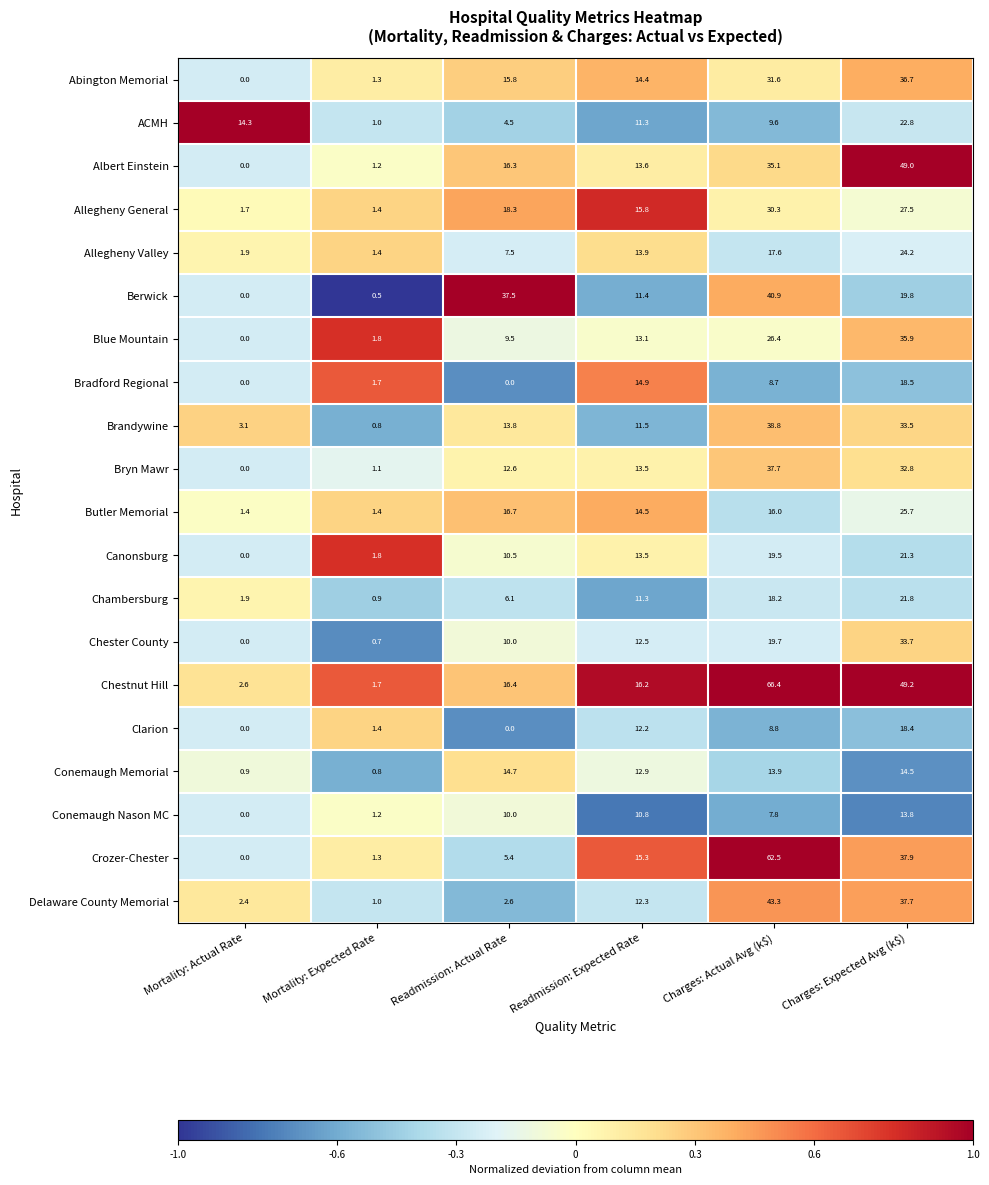

List the series in order of their peak value, highest first.

Chestnut Hill, Crozer-Chester, Albert Einstein, Delaware County Memorial, Berwick, Brandywine, Bryn Mawr, Abington Memorial, Blue Mountain, Chester County, Allegheny General, Butler Memorial, Allegheny Valley, ACMH, Chambersburg, Canonsburg, Bradford Regional, Clarion, Conemaugh Memorial, Conemaugh Nason MC